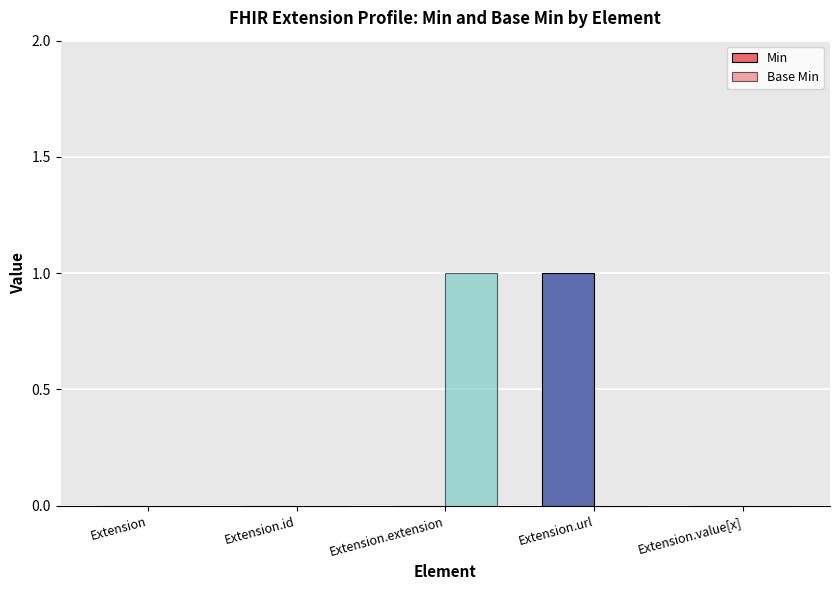

At which label does Base Min reach its minimum?

Extension